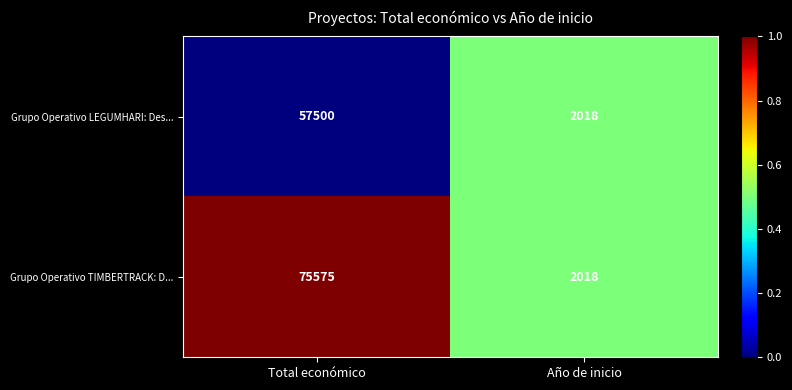

What is the difference between the maximum and minimum values in the Grupo Operativo LEGUMHARI: Des... series?

55482